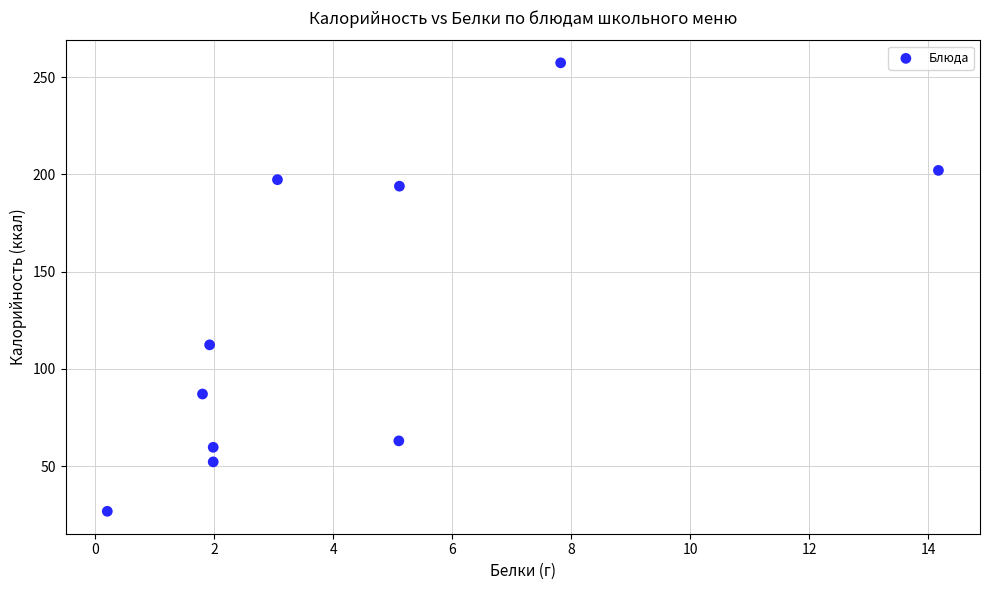

What is the range of X values (max minus min)?

14.0